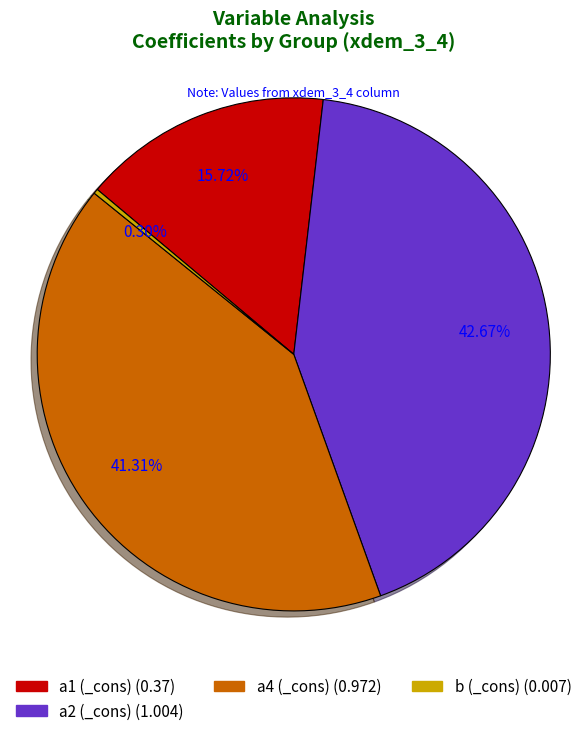

Which slice is the smallest?

b (_cons) (0.007)